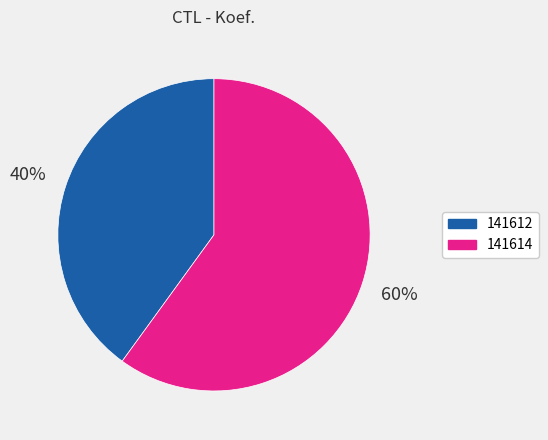

Rank the categories by value from lowest to highest.

141612, 141614